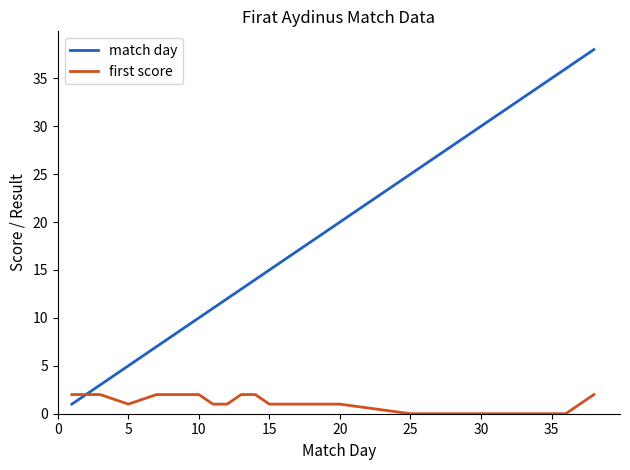

Does the chart have visible grid lines?

No